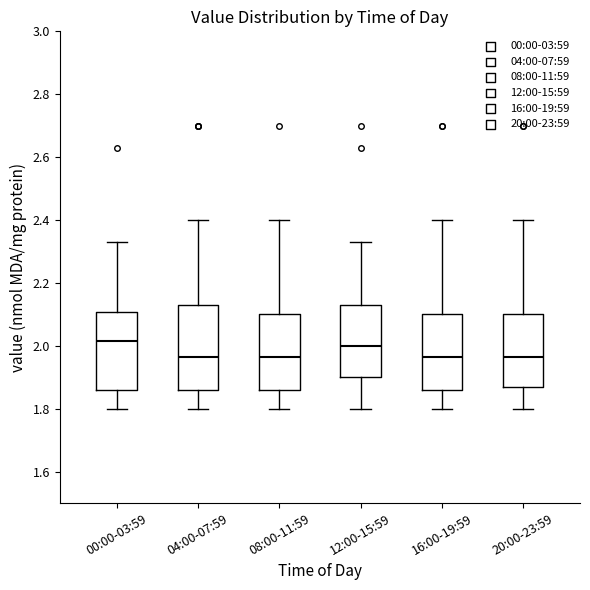

Reading left to right, read every box against the y-axis: the position of its median line, the range the box covers, and the ends of its whiskers. The values are not printed on the chart, so give them approximately, as read against the axis.

00:00-03:59: median 2.02, box 1.86 to 2.10, whiskers 1.80 to 2.34
04:00-07:59: median 1.96, box 1.86 to 2.14, whiskers 1.80 to 2.40
08:00-11:59: median 1.96, box 1.86 to 2.10, whiskers 1.80 to 2.40
12:00-15:59: median 2.00, box 1.90 to 2.14, whiskers 1.80 to 2.34
16:00-19:59: median 1.96, box 1.86 to 2.10, whiskers 1.80 to 2.40
20:00-23:59: median 1.96, box 1.88 to 2.10, whiskers 1.80 to 2.40